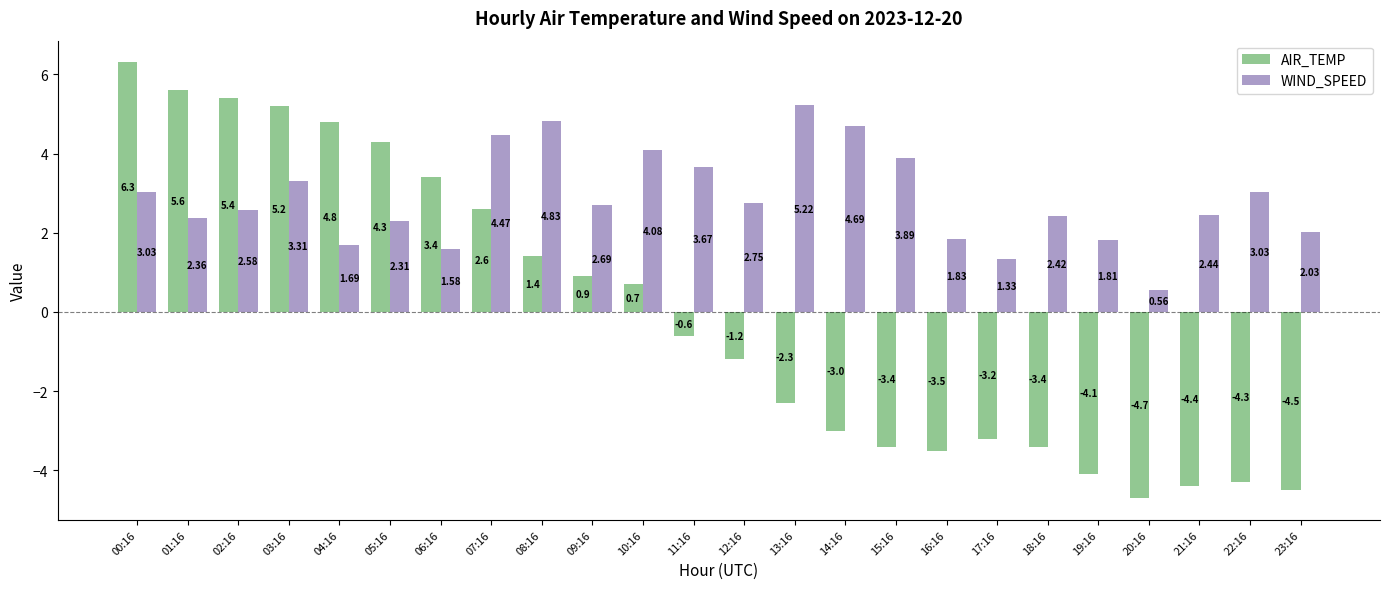

How many data points in AIR_TEMP are less than 0?

13